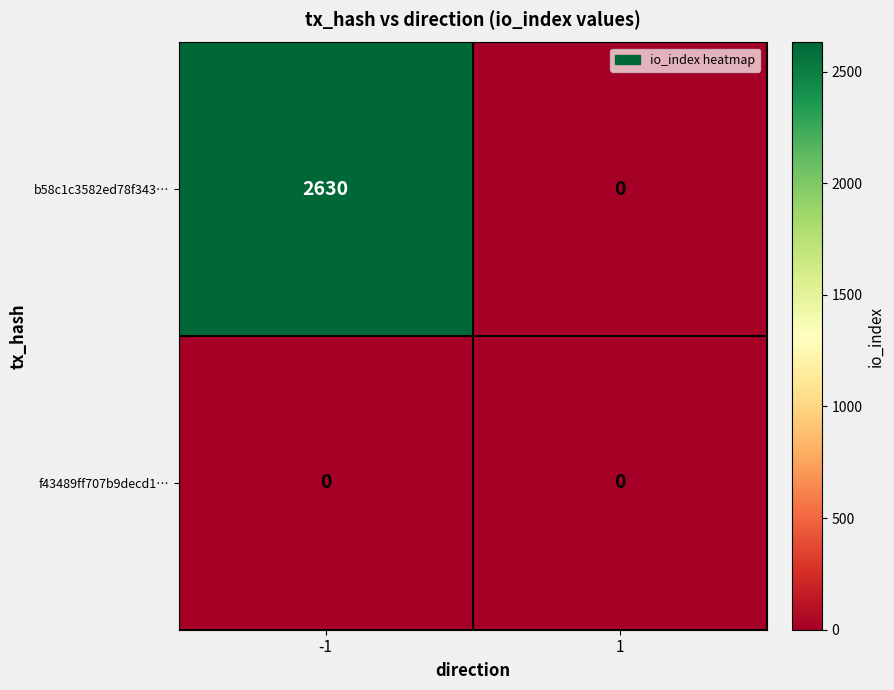

True or false: f43489ff707b9decd1… has a value of 0 at -1.

True